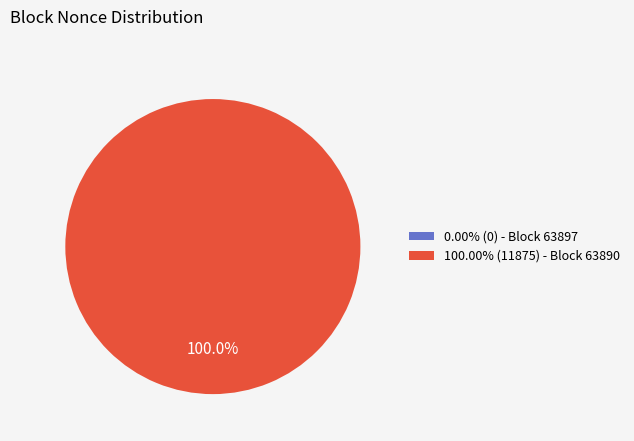

What is the largest slice in the pie chart?

63890